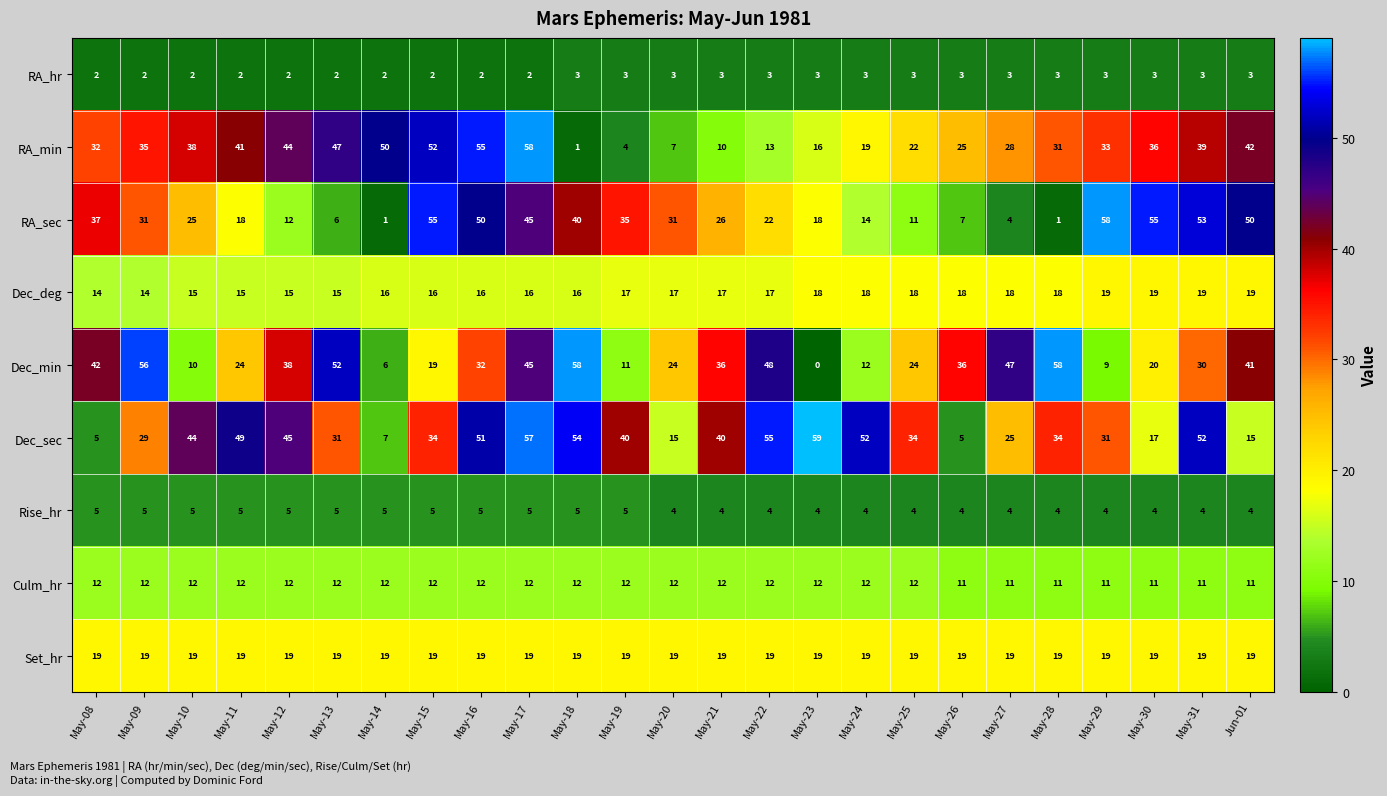

True or false: Dec_deg has a value of 17 at May-19.

True